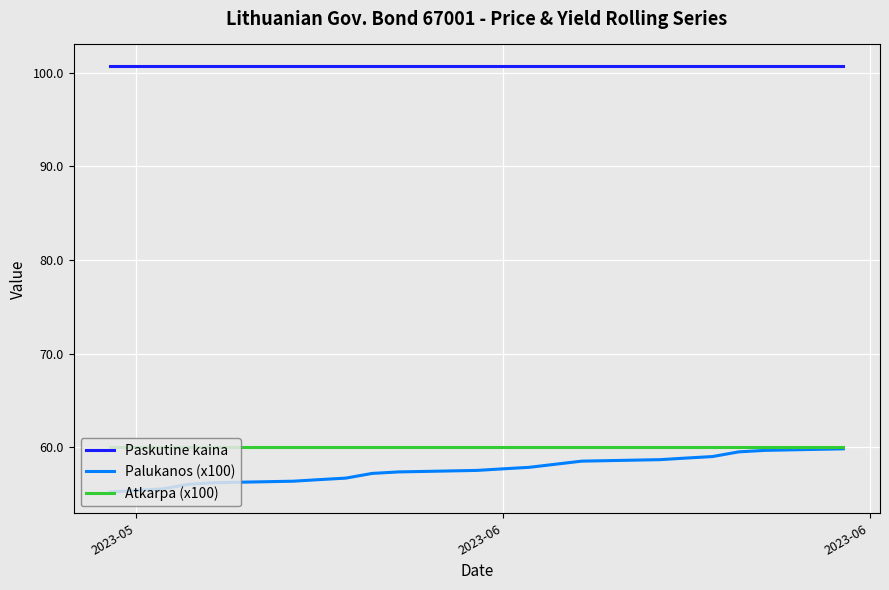

What is the smallest value displayed?

55.2